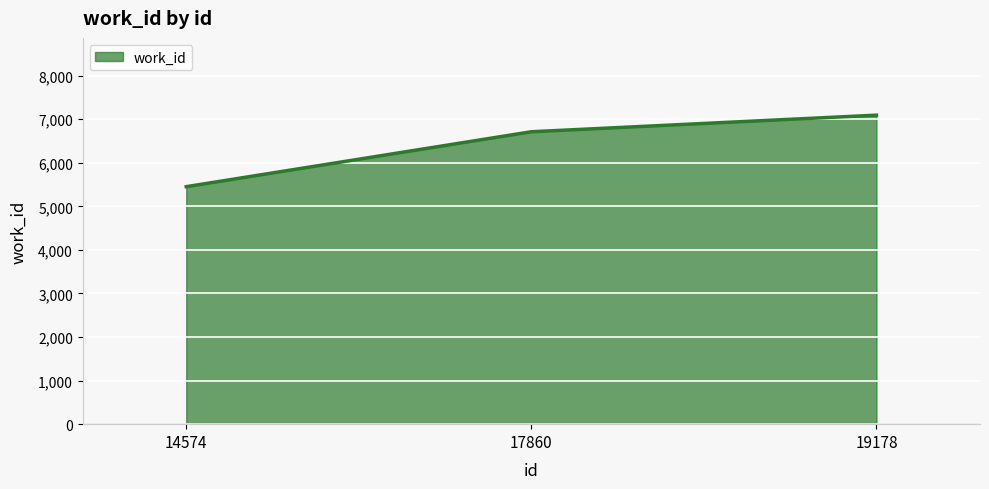

What is the smallest value displayed?

5452